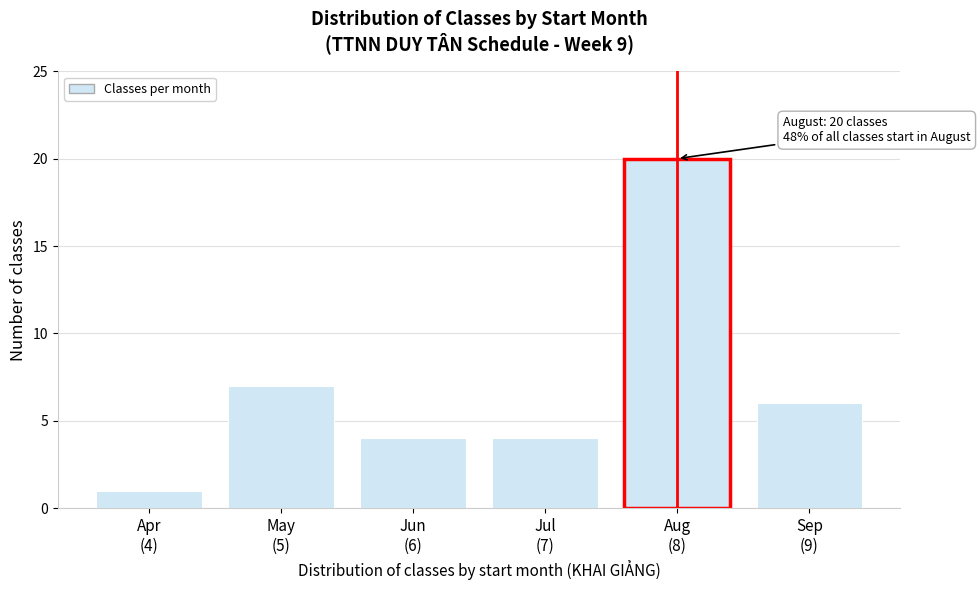

Reading left to right, extract all data points from this chart.

1	7	4	4	20	6